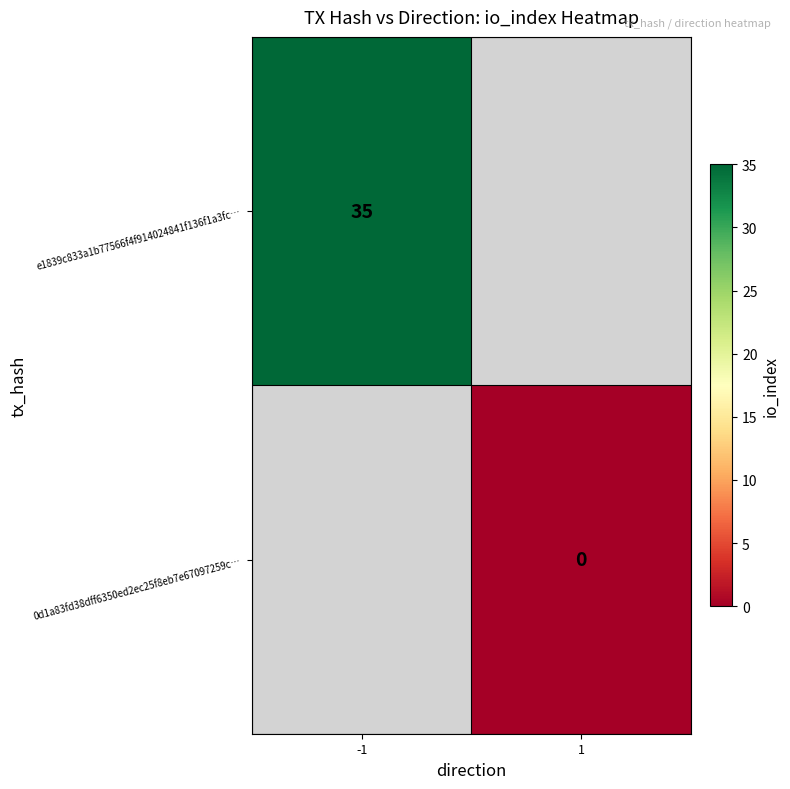

The e1839c833a1b77566f4f914024841f136f1a3fc… series shows 18.9 at -1. True or false?

False